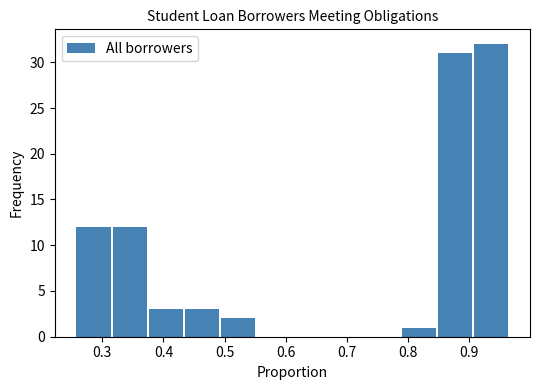

What is the height of the bar covering 0.79 to 0.85 on the x-axis? Neither the bar edges nor the heights are printed on the chart, so give them approximately, as read against the axes.

1